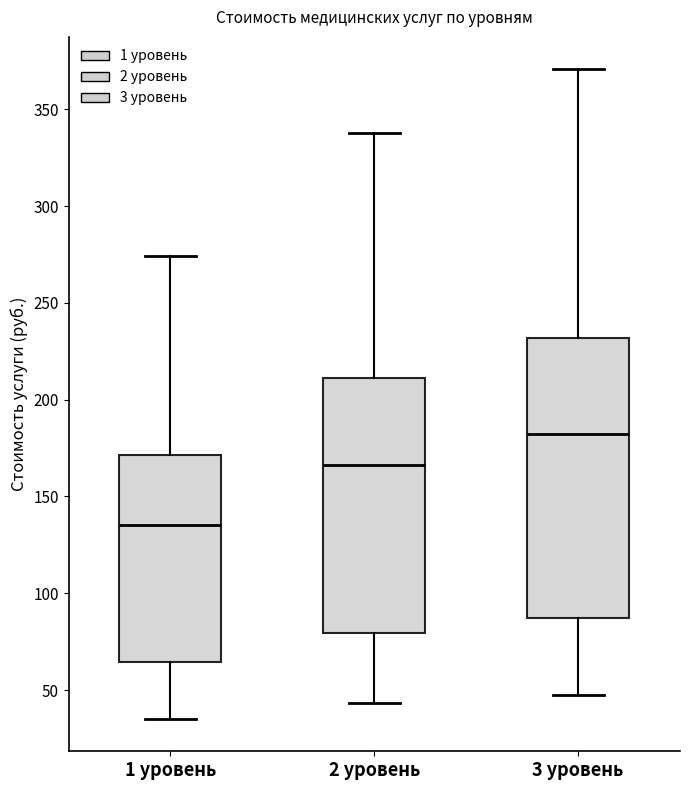

Reading left to right, read every box against the y-axis: the position of its median line, the range the box covers, and the ends of its whiskers. The values are not printed on the chart, so give them approximately, as read against the axis.

1 уровень: median 135, box 65 to 170, whiskers 35 to 275
2 уровень: median 165, box 80 to 210, whiskers 45 to 340
3 уровень: median 180, box 85 to 230, whiskers 50 to 370